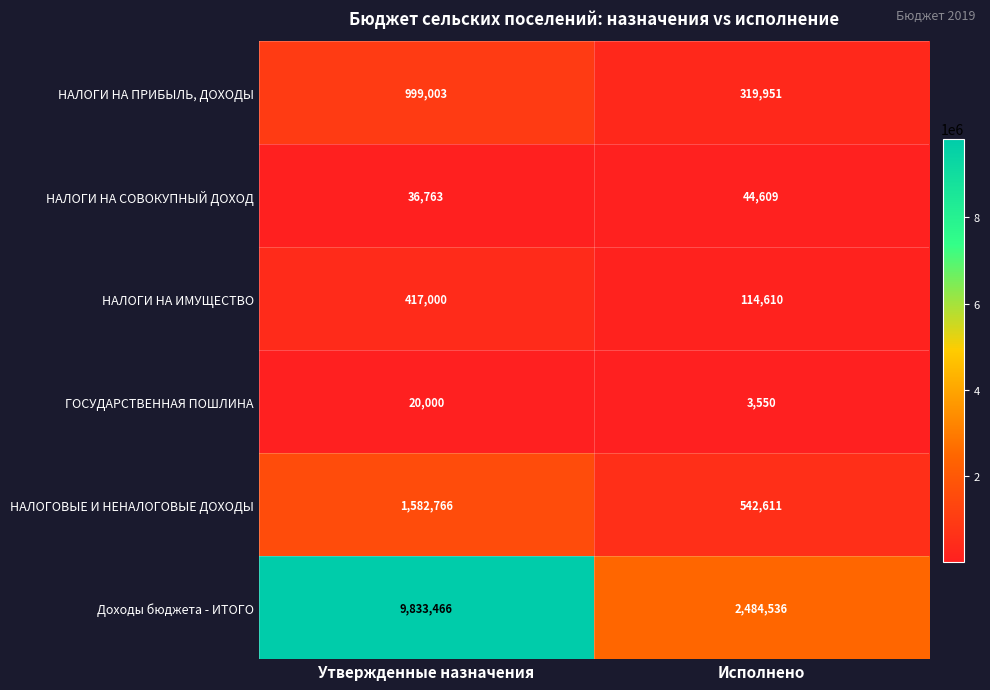

How many series are shown in this chart?

6